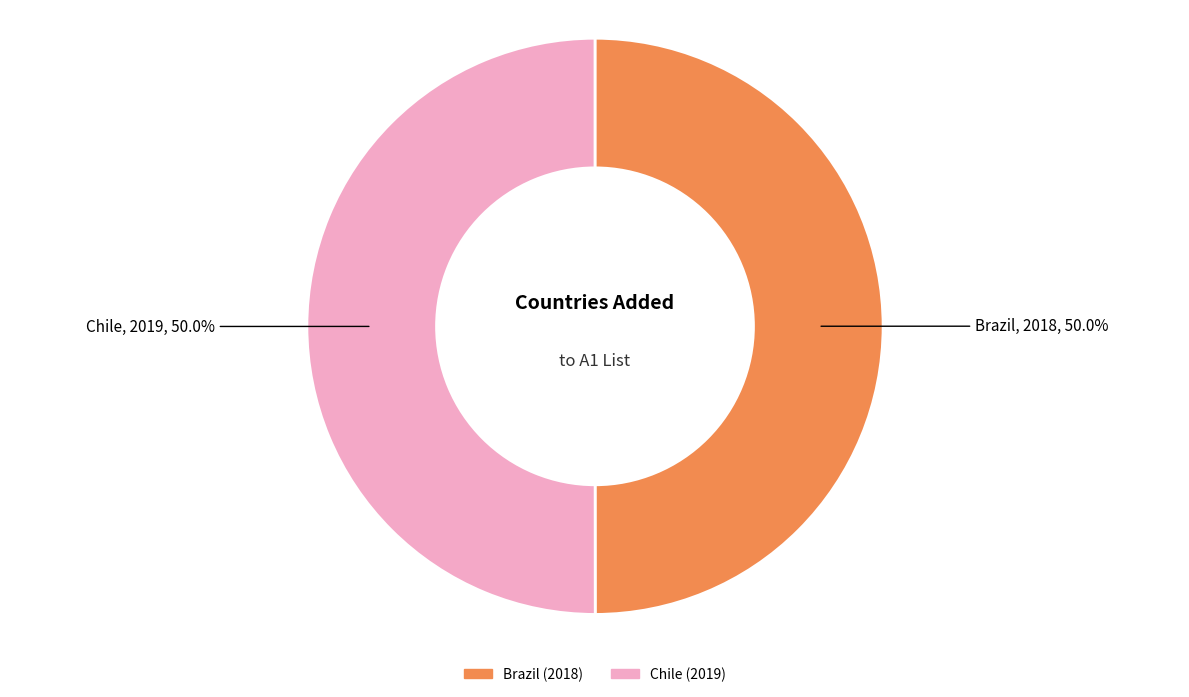

What percentage is the Brazil slice, to the nearest percent?

50%